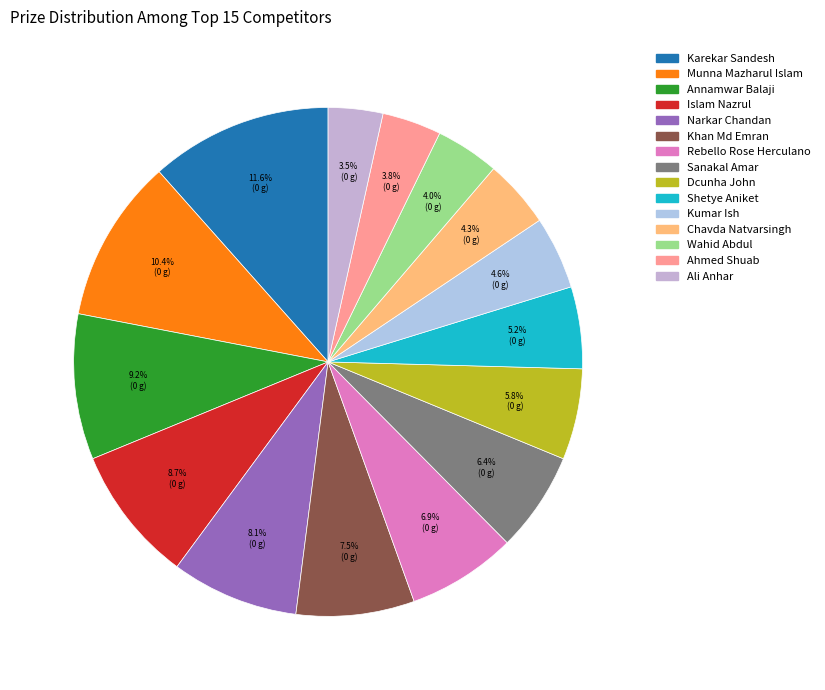

How many segments does this pie chart have?

15